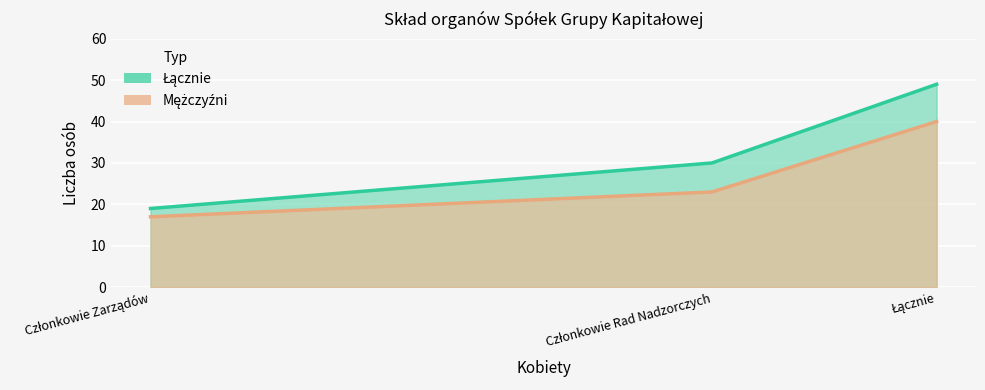

Between Łącznie and Członkowie Rad Nadzorczych, which is larger?

Łącznie